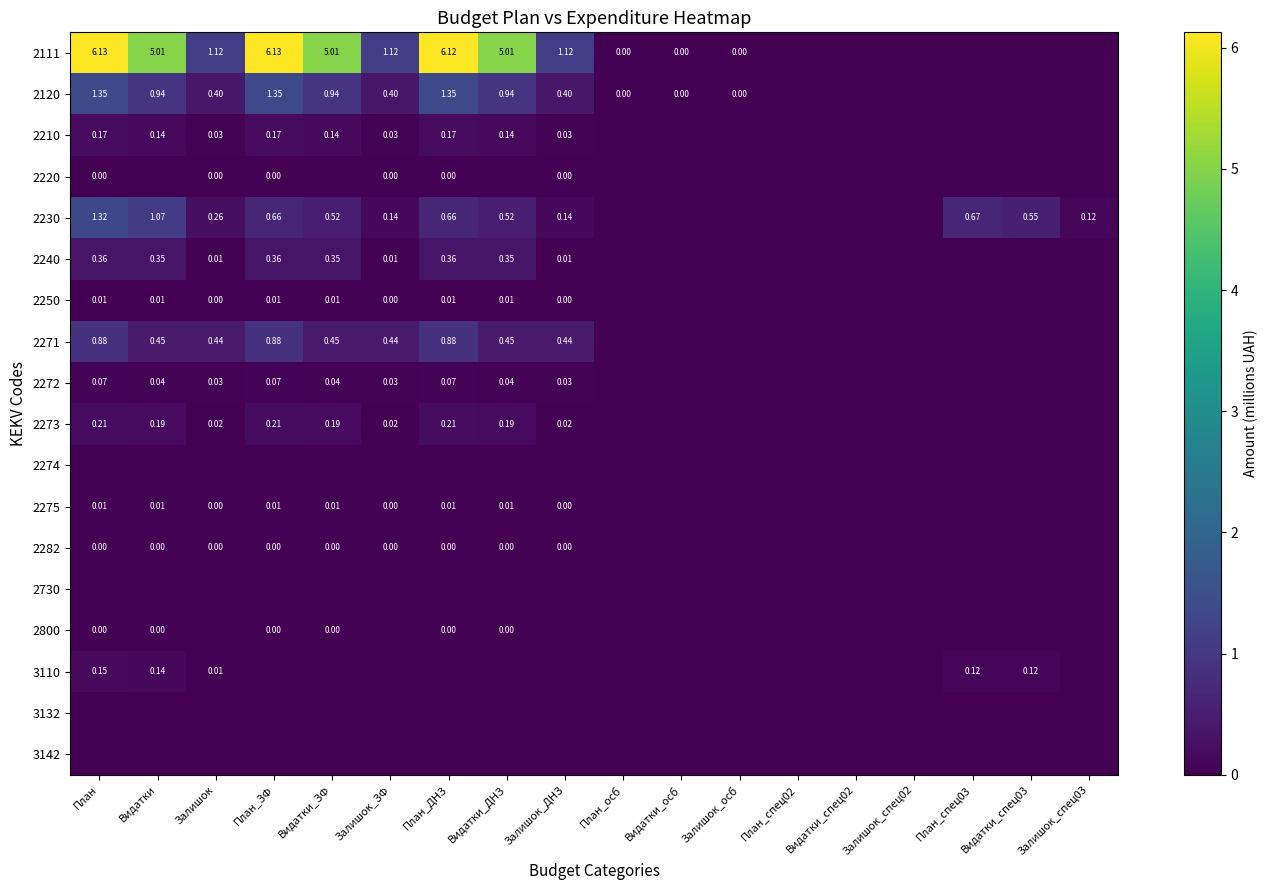

Rank the series at Видатки_ЗФ from lowest to highest value.

2220, 2274, 2730, 3110, 3132, 3142, 2282, 2800, 2275, 2250, 2272, 2210, 2273, 2240, 2271, 2230, 2120, 2111